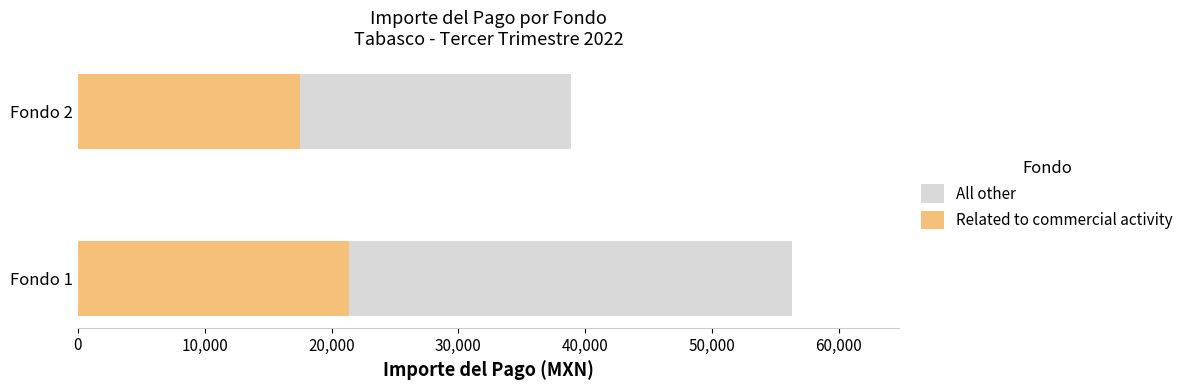

At Fondo 1, list the series in order from smallest to largest.

Related to commercial activity, All other